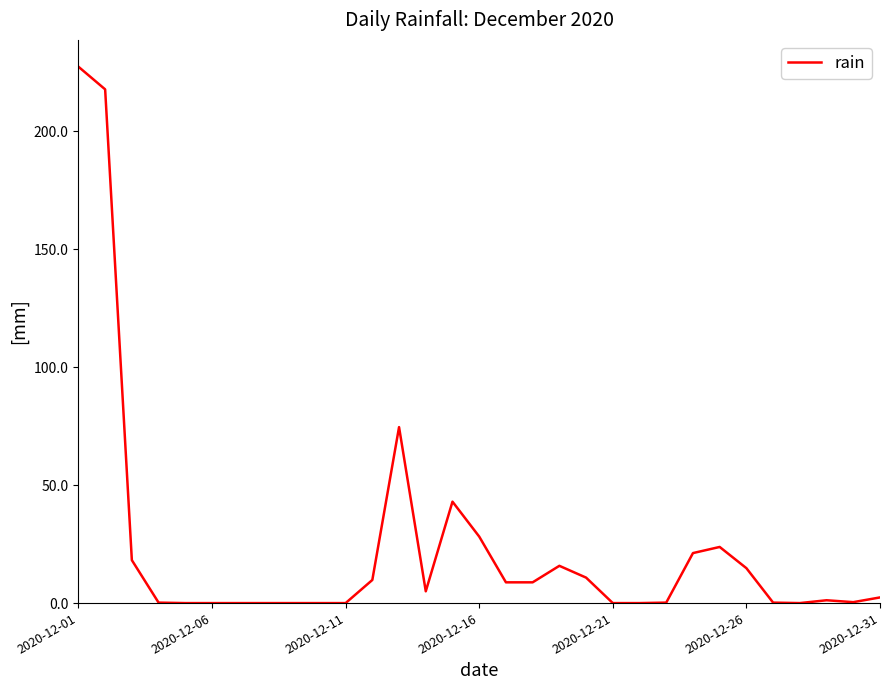

What is the greatest value displayed?

227.4